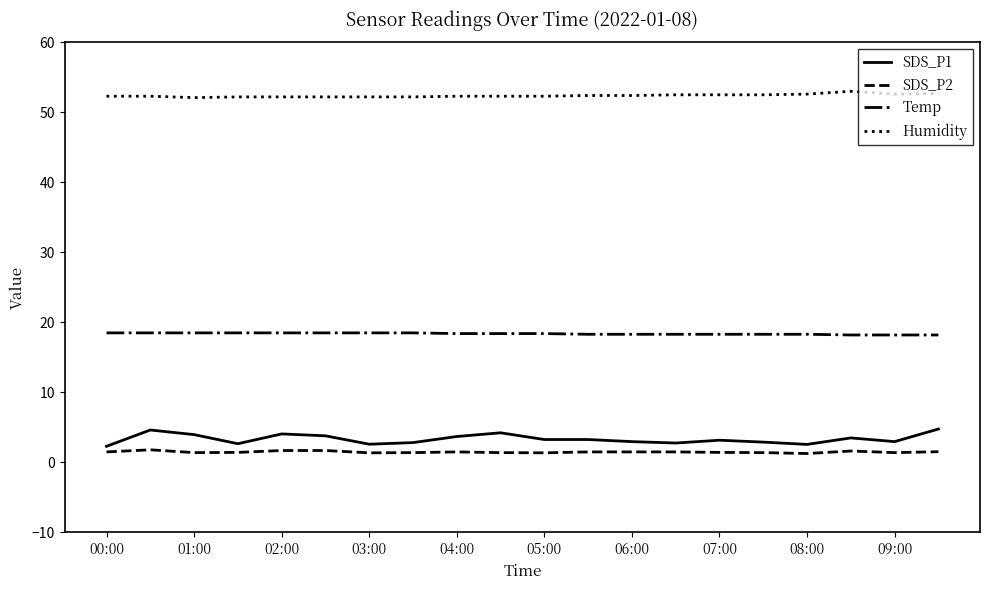

What is the greatest value displayed?

53.0